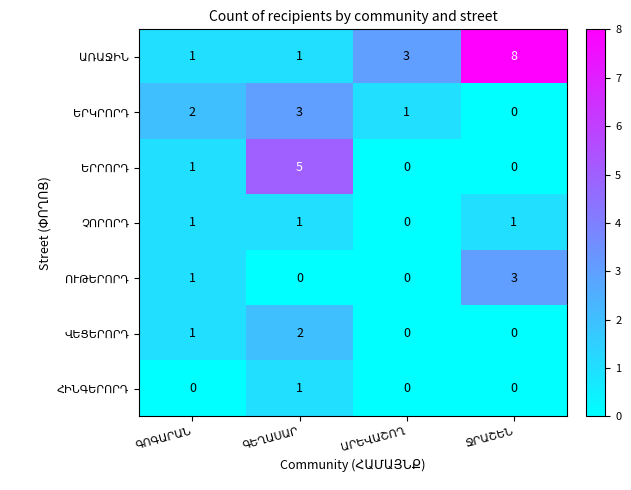

At how many categories does at least one series exceed 0?

4